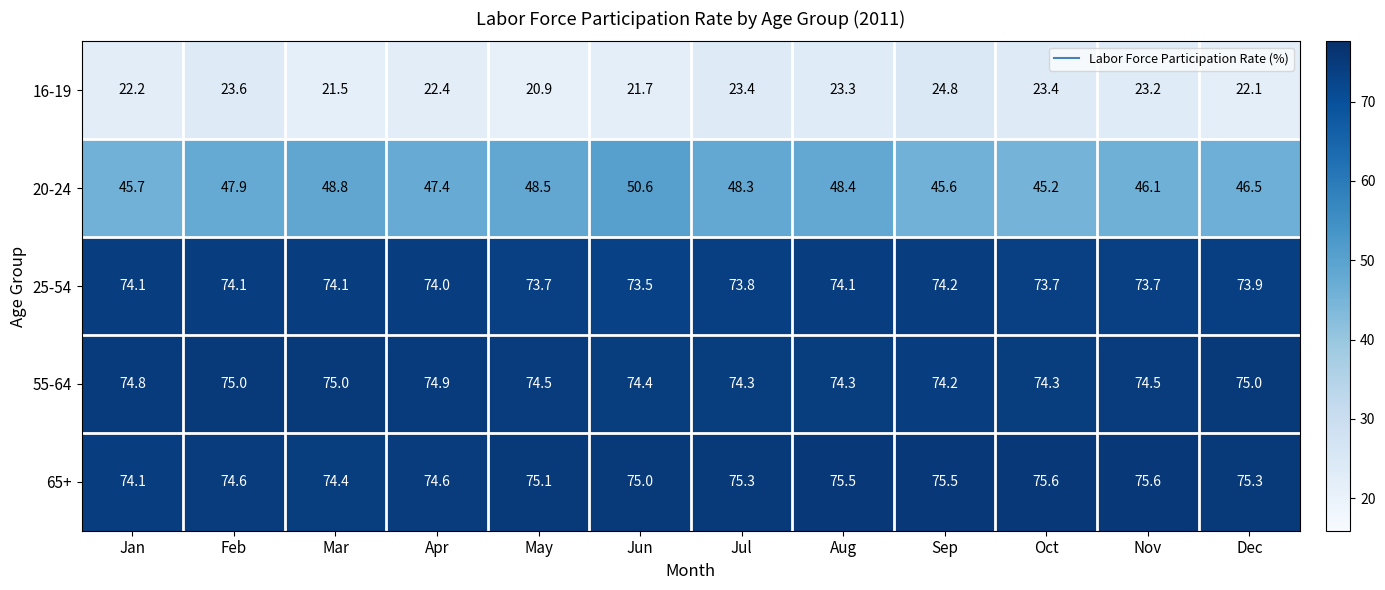

Rank the series at Mar from lowest to highest value.

16-19, 20-24, 25-54, 65+, 55-64